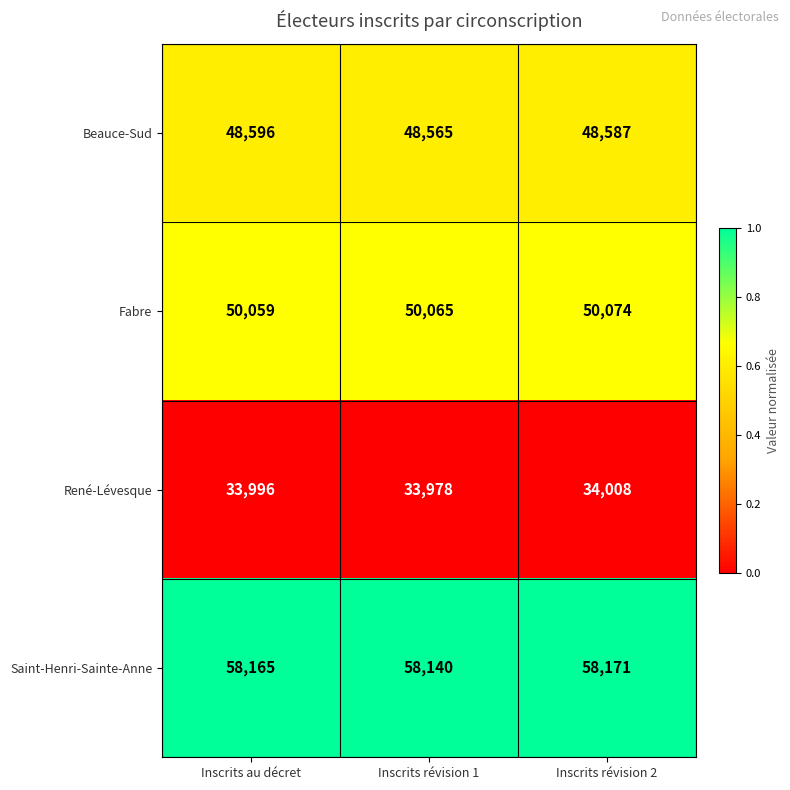

The Beauce-Sud series shows 31441 at Inscrits révision 2. True or false?

False